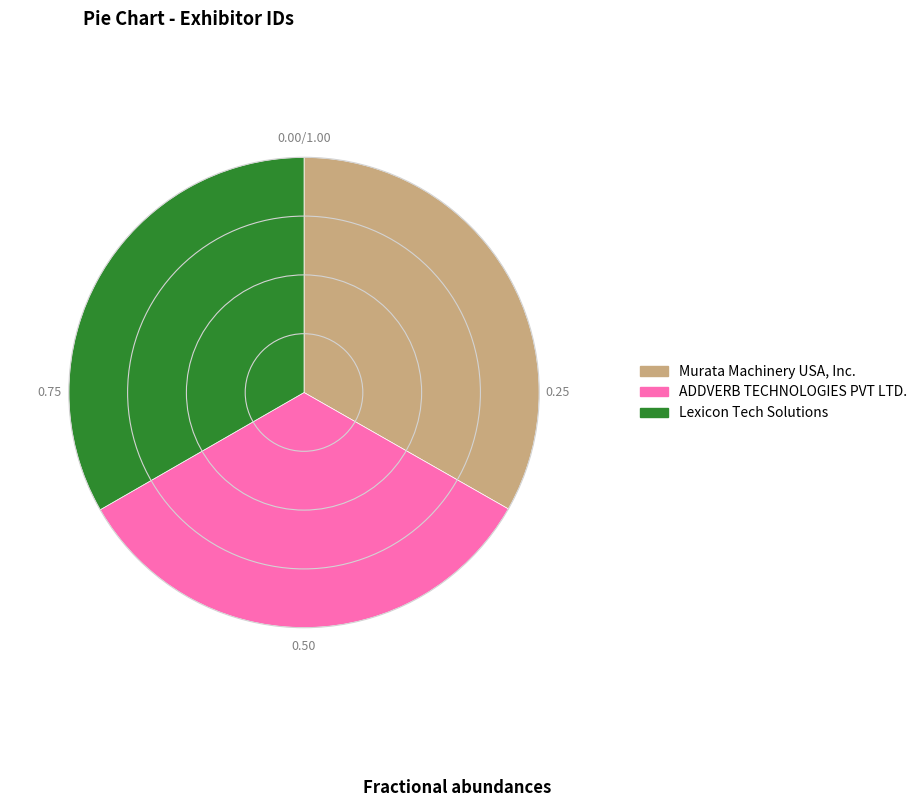

Is it true that Murata Machinery USA, Inc. is 21% of the pie?

False